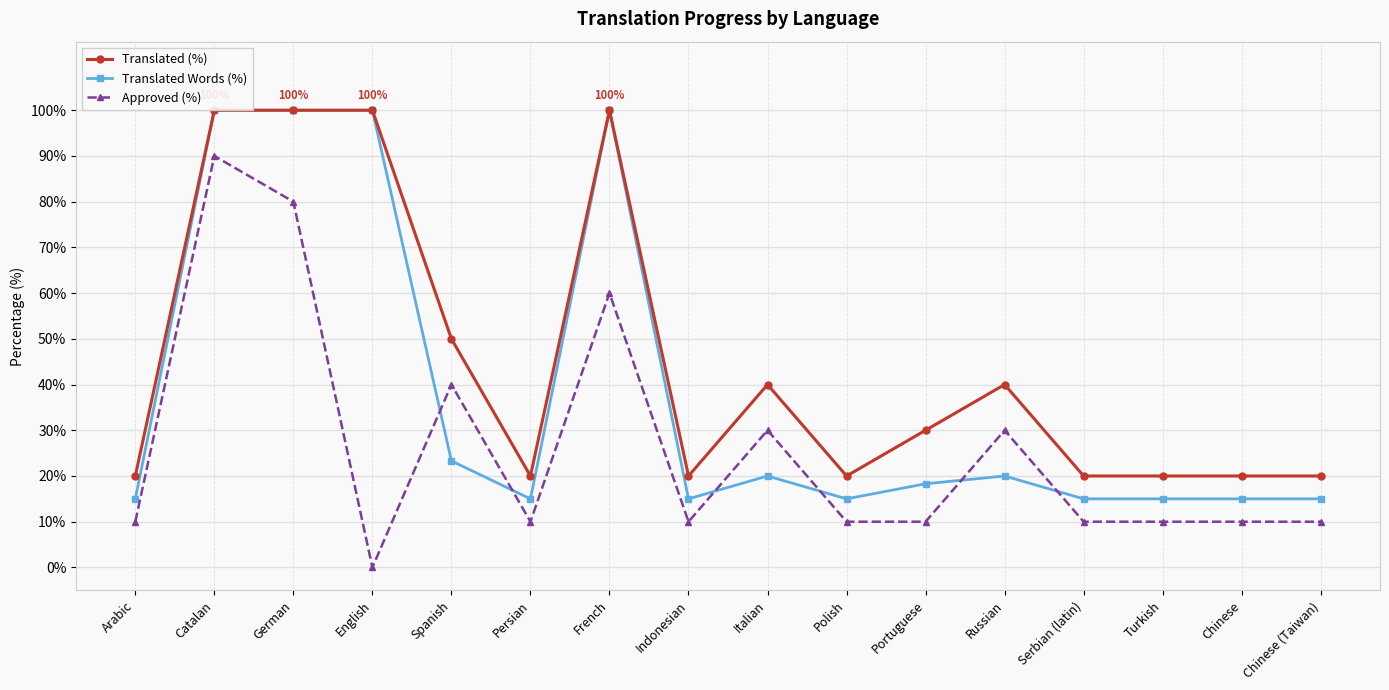

What is the value of the Translated (%) point at the 13th from the left?

20.0